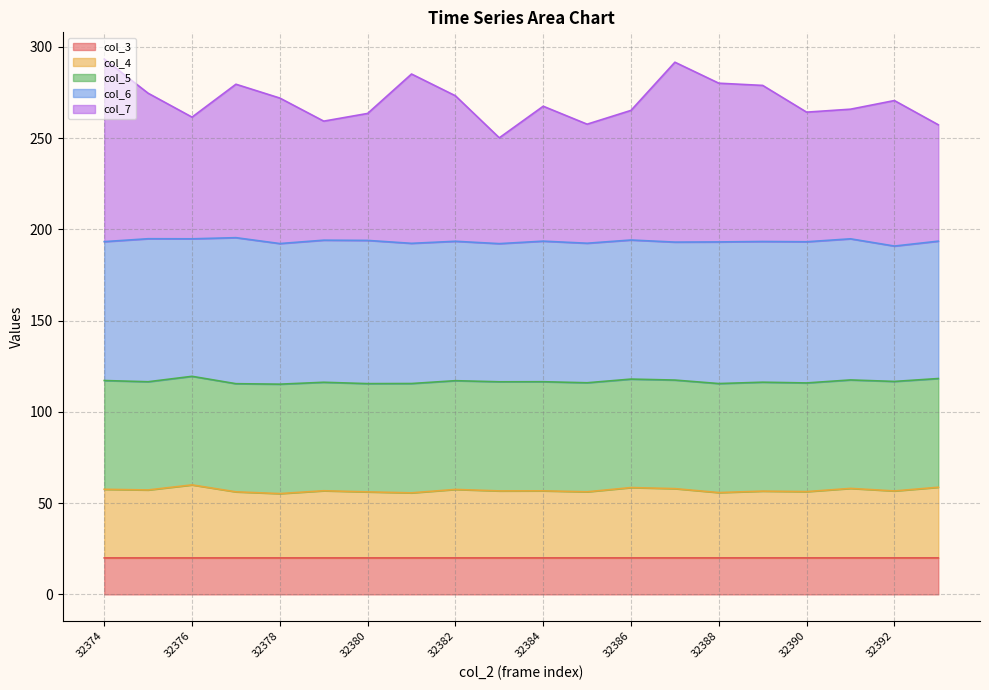

Which category has the highest value across all series?

32374